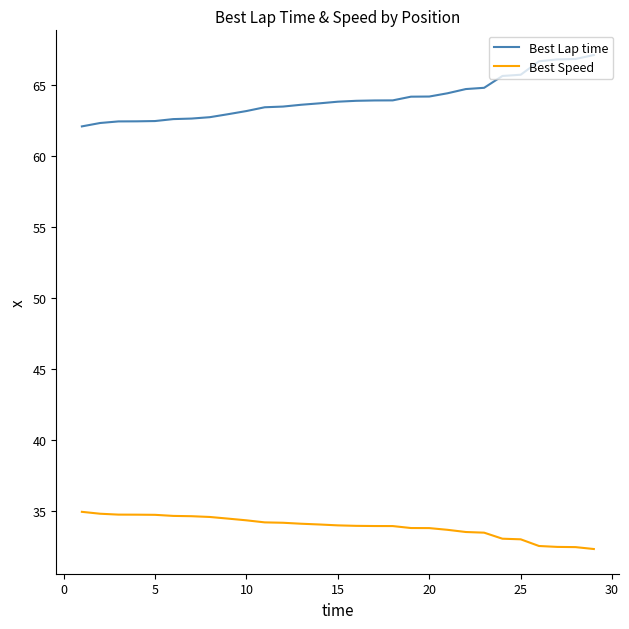

What is the difference between the maximum and second lowest values in the Best Lap time series?

4.8